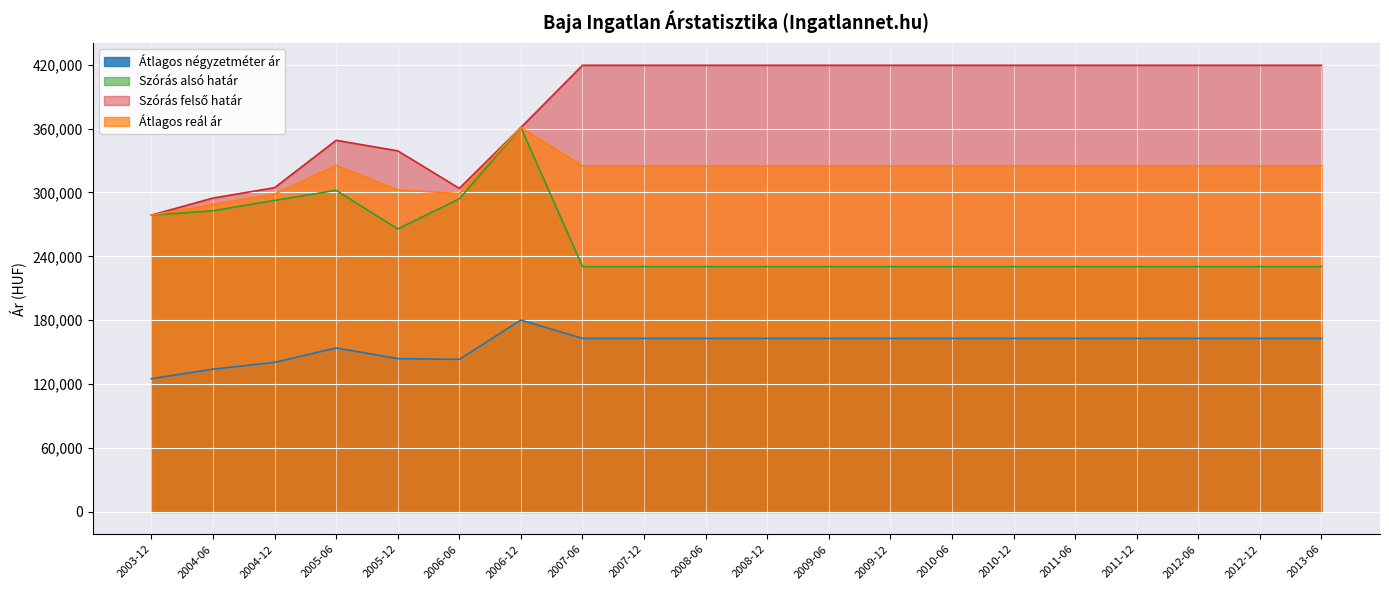

Reading left to right, what are all the values shown in this chart?

Átlagos négyzetméter ár: 2003-12=125064	2004-06=134035	2004-12=140427	2005-06=153976	2005-12=143955	2006-06=143228	2006-12=180173	2007-06=162956	2007-12=162956	2008-06=162956	2008-12=162956	2009-06=162956	2009-12=162956	2010-06=162956	2010-12=162956	2011-06=162956	2011-12=162956	2012-06=162956	2012-12=162956	2013-06=162956
Szórás alsó határ: 2003-12=278767	2004-06=282831	2004-12=292580	2005-06=302048	2005-12=265765	2006-06=294022	2006-12=361059	2007-06=230438	2007-12=230438	2008-06=230438	2008-12=230438	2009-06=230438	2009-12=230438	2010-06=230438	2010-12=230438	2011-06=230438	2011-12=230438	2012-06=230438	2012-12=230438	2013-06=230438
Szórás felső határ: 2003-12=278767	2004-06=294769	2004-12=304518	2005-06=349014	2005-12=339135	2006-06=303894	2006-12=361059	2007-06=419460	2007-12=419460	2008-06=419460	2008-12=419460	2009-06=419460	2009-12=419460	2010-06=419460	2010-12=419460	2011-06=419460	2011-12=419460	2012-06=419460	2012-12=419460	2013-06=419460
Átlagos reál ár: 2003-12=278767	2004-06=288800	2004-12=298549	2005-06=325531	2005-12=302450	2006-06=298958	2006-12=361059	2007-06=324949	2007-12=324949	2008-06=324949	2008-12=324949	2009-06=324949	2009-12=324949	2010-06=324949	2010-12=324949	2011-06=324949	2011-12=324949	2012-06=324949	2012-12=324949	2013-06=324949